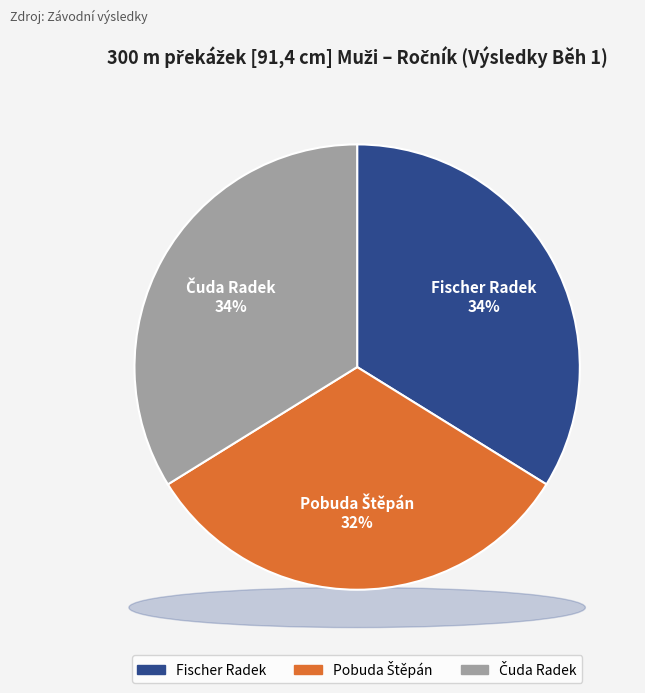

To the nearest percent, what is the average slice percentage?

33%